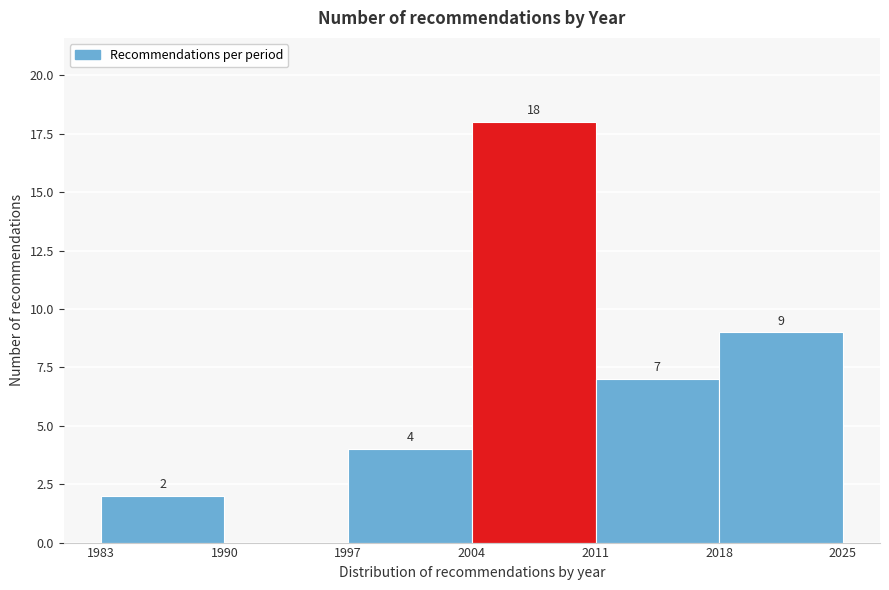

Over which range of the x-axis is the bar tallest?

2004 to 2011